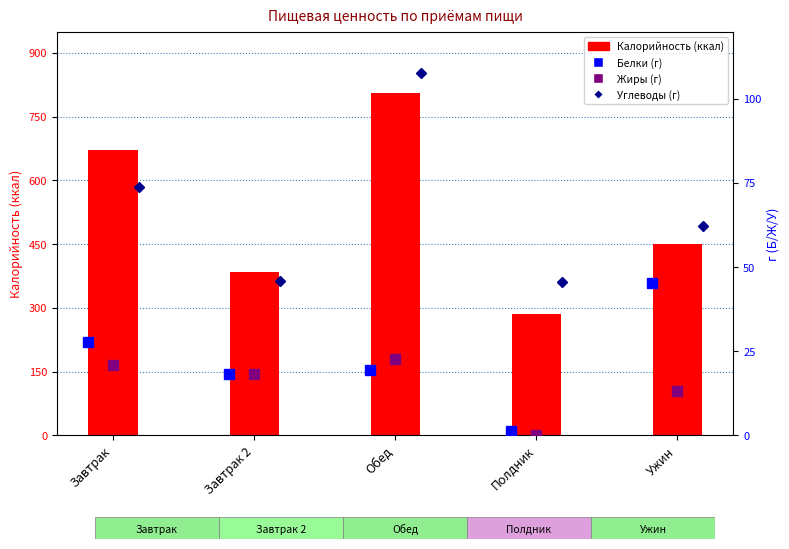

What is the difference between the maximum and second lowest values in the Калорийность series?

420.0